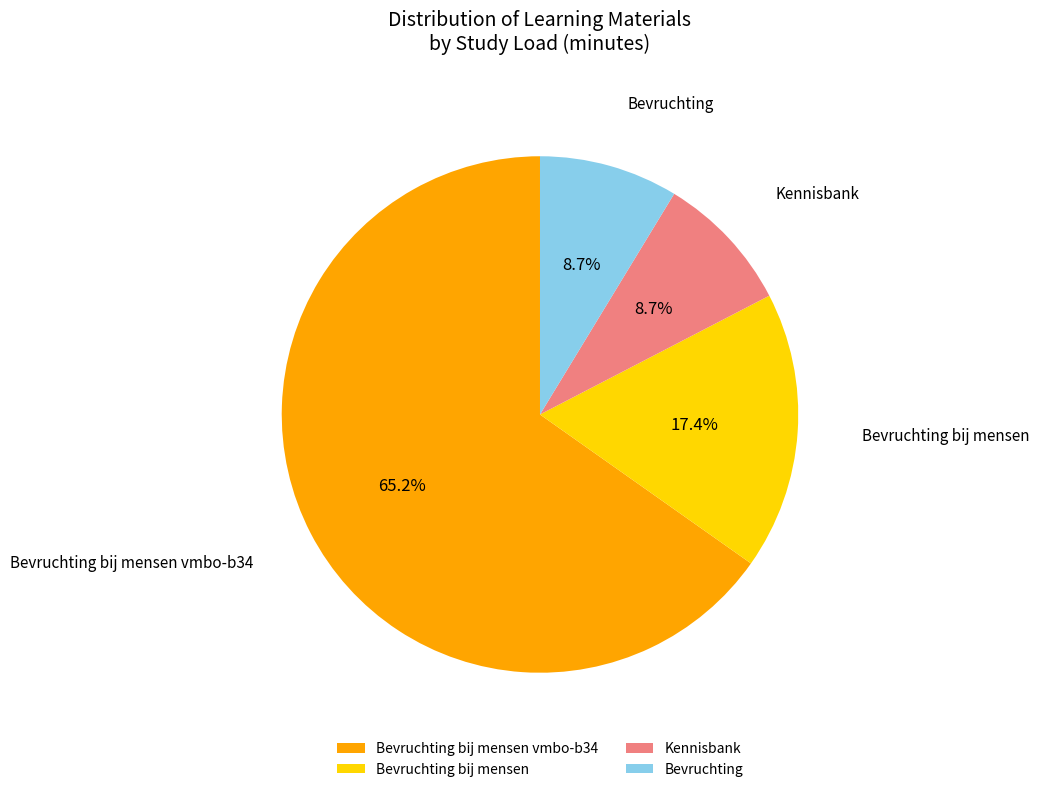

Is Kennisbank the majority of the pie?

No